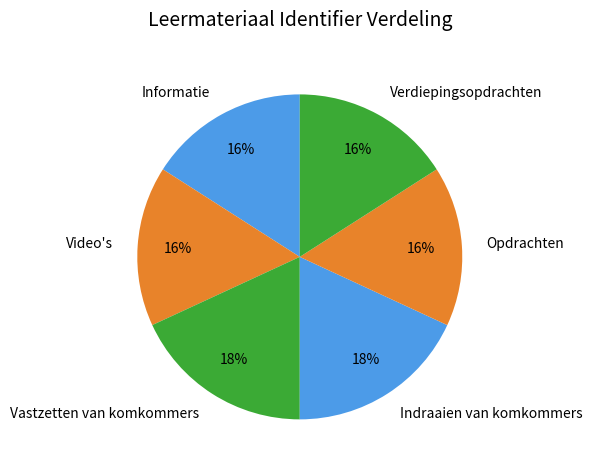

To the nearest percent, what portion does Verdiepingsopdrachten represent?

16%